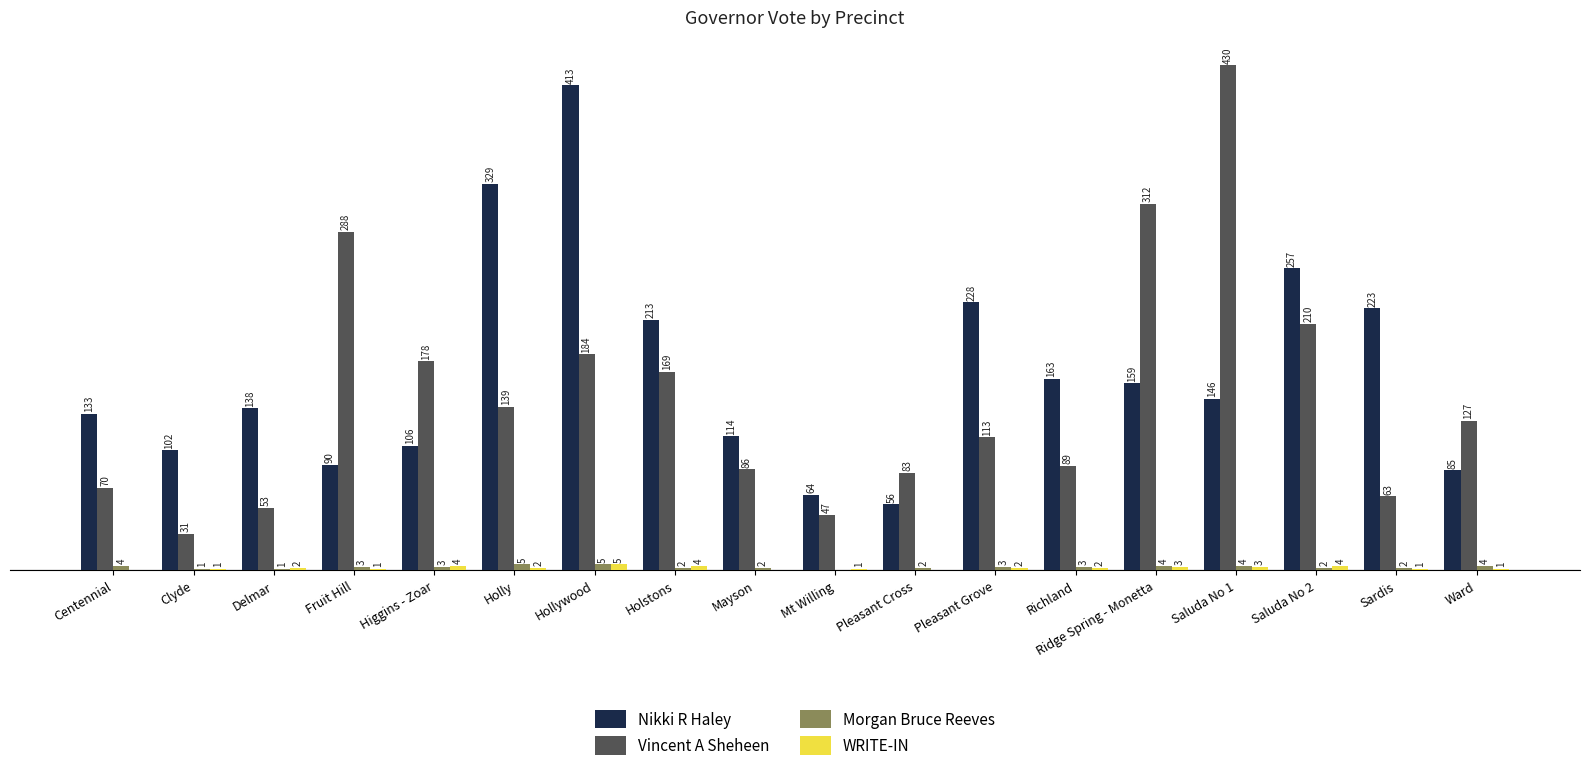

Is the value of Vincent A Sheheen at Mayson greater than the value of WRITE-IN at Holly?

Yes